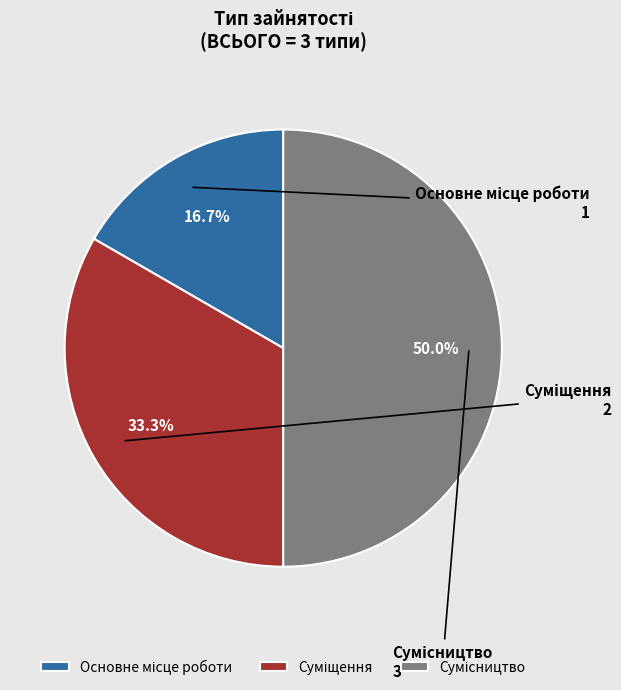

Is it true that Суміщення is 27% of the pie?

False